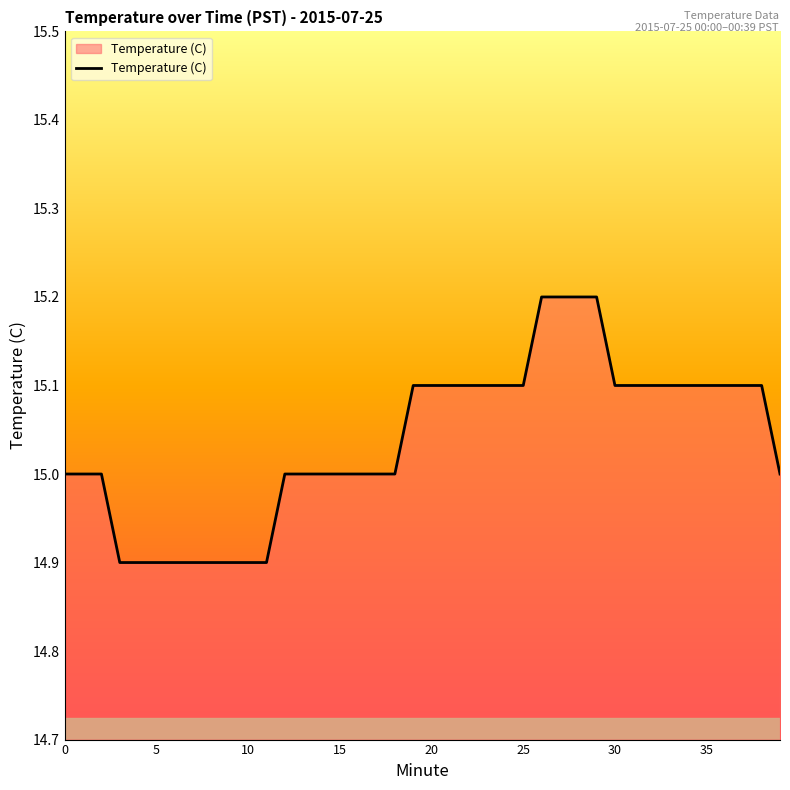

What is the minimum value shown in the chart?

14.9